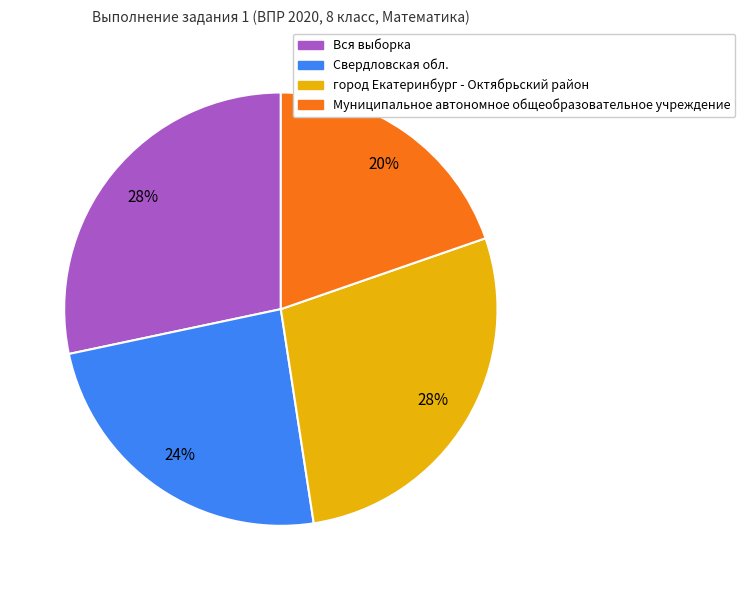

To the nearest percent, what is the difference between the Свердловская обл. and Вся выборка slice percentages?

4%